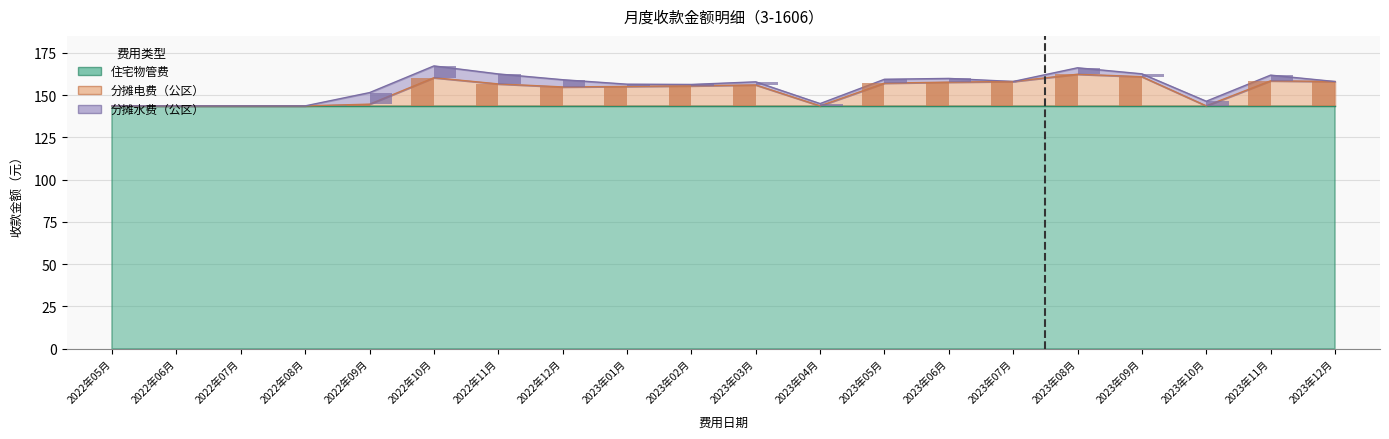

List the labels in order of 分摊电费（公区） value, smallest first.

2022年05月, 2022年06月, 2022年07月, 2022年08月, 2023年04月, 2023年10月, 2022年09月, 2022年12月, 2023年01月, 2023年02月, 2023年03月, 2022年11月, 2023年05月, 2023年06月, 2023年12月, 2023年07月, 2023年11月, 2022年10月, 2023年09月, 2023年08月